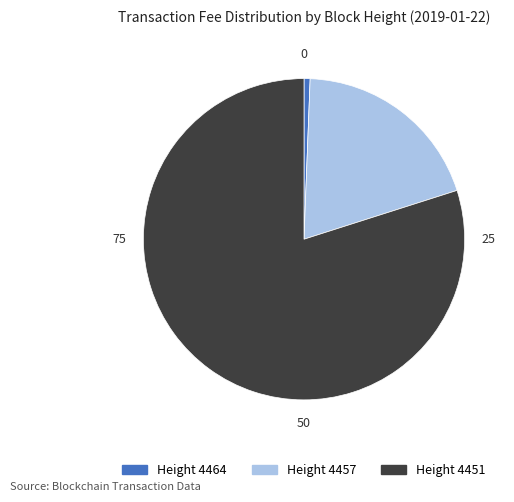

Count the number of slices in the pie.

3